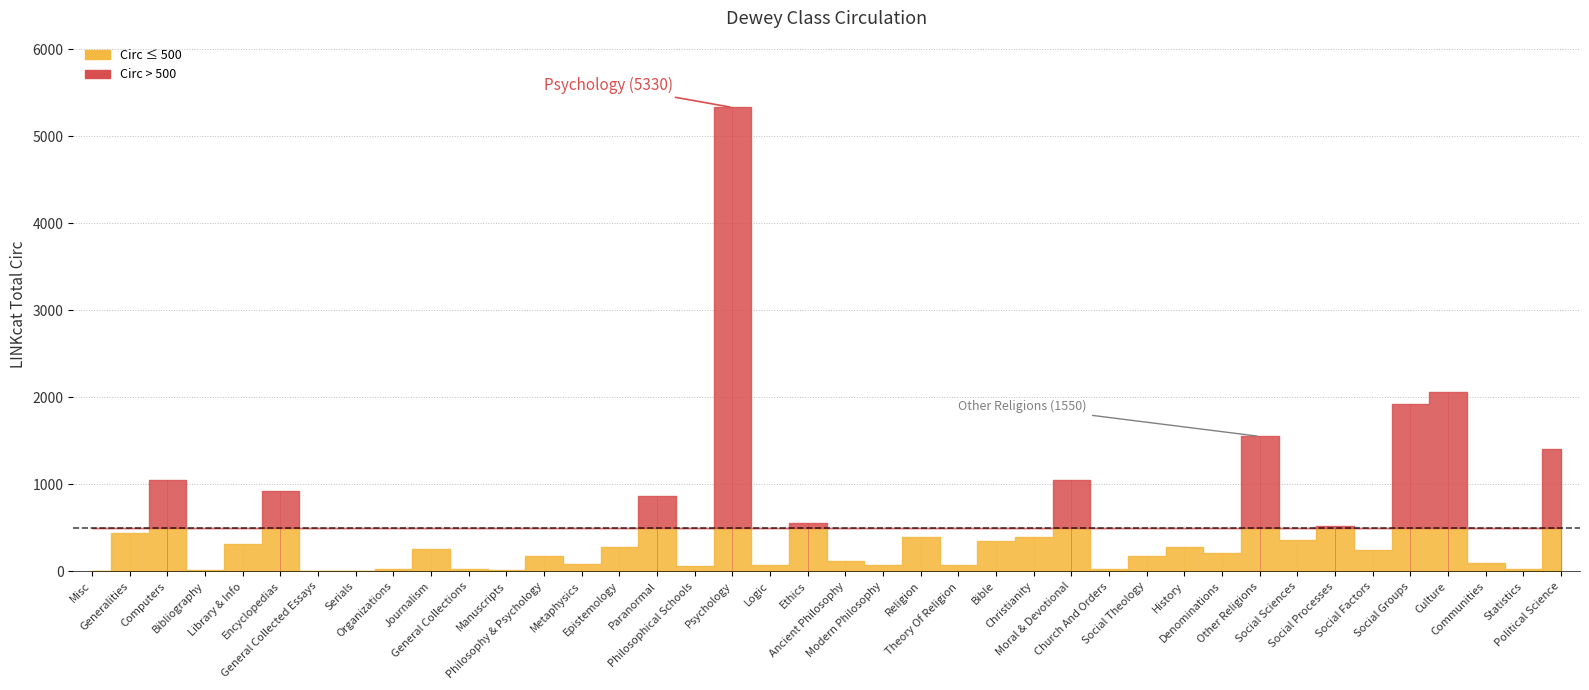

What is the label of the 7th point from the right?

Social Processes